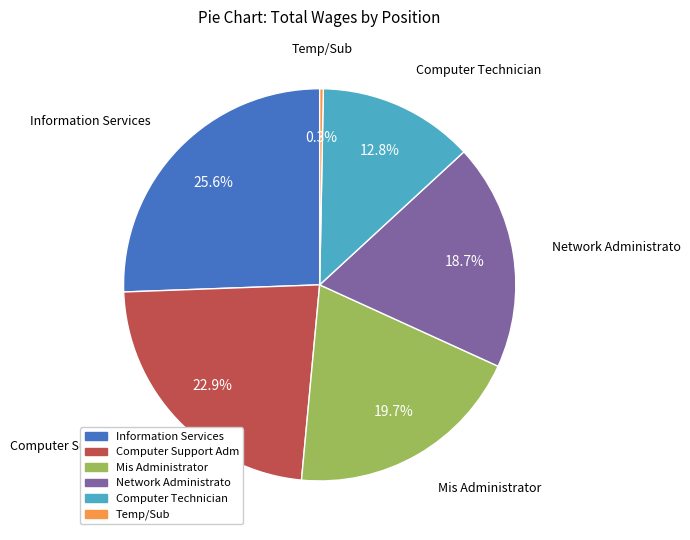

To the nearest percent, what percentage of the pie is Mis Administrator?

20%